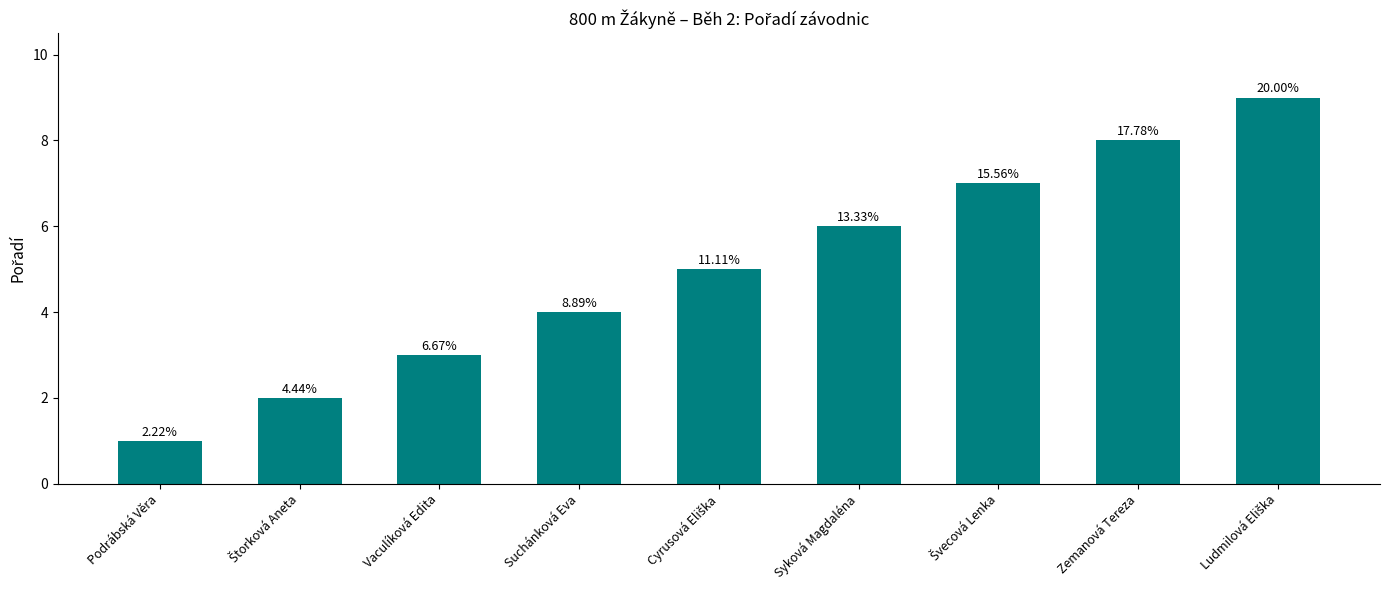

Read the value at Štorková Aneta.

2